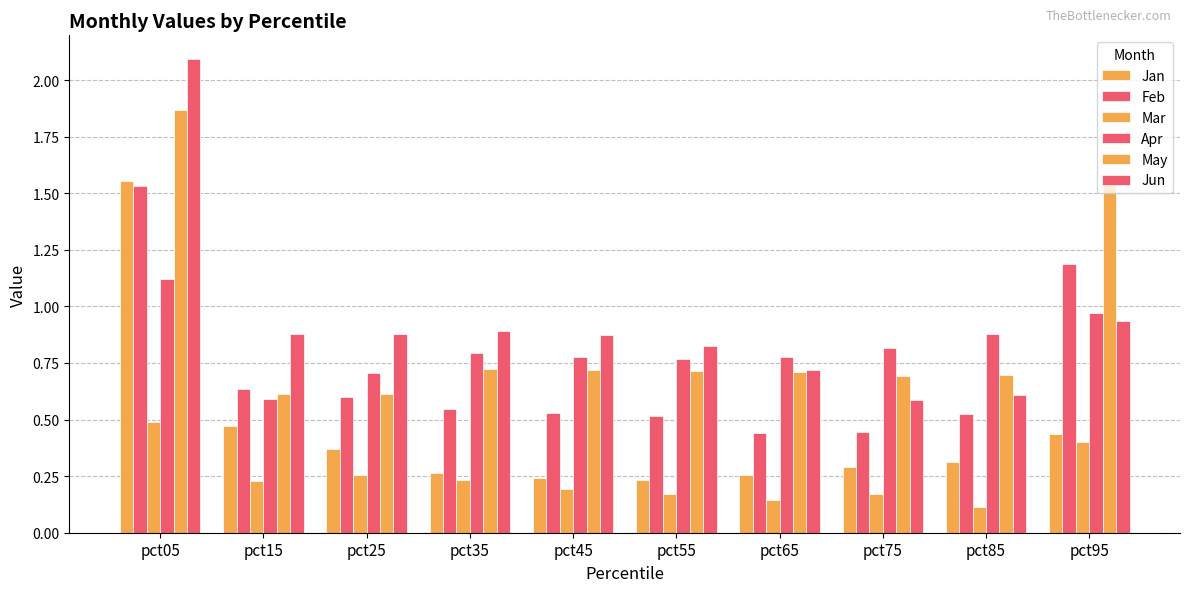

How many data points does each series have?

10